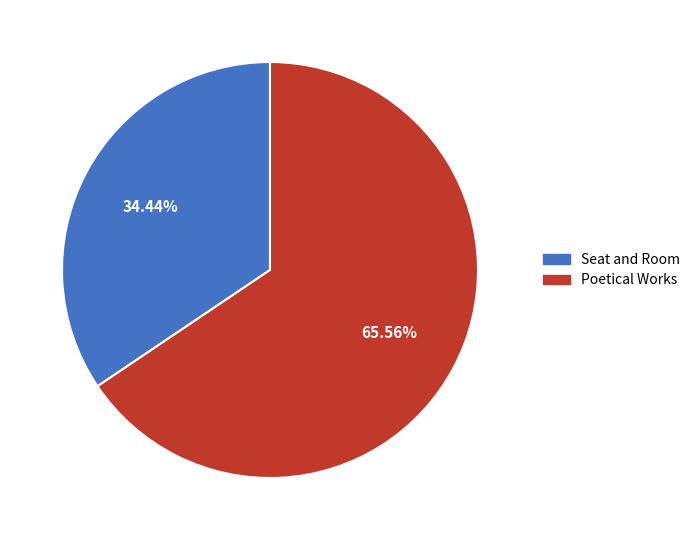

To the nearest percent, what percentage of the pie is Poetical Works?

66%